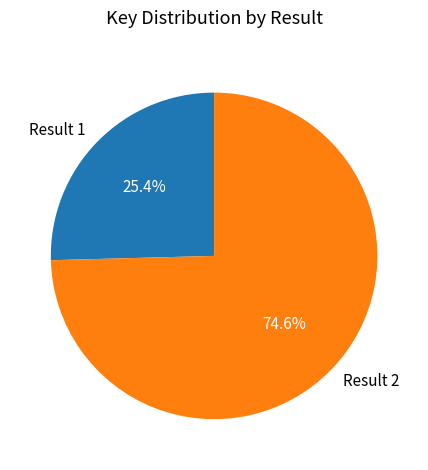

Rank the categories by value from lowest to highest.

Result 1, Result 2